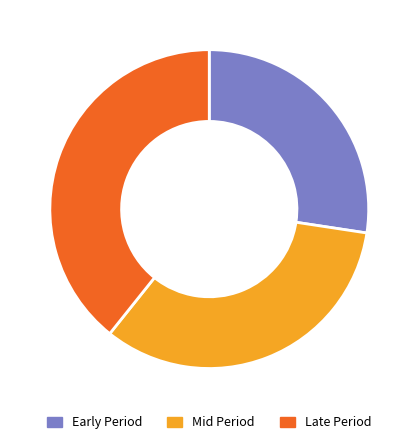

Is there a majority slice in this chart?

No